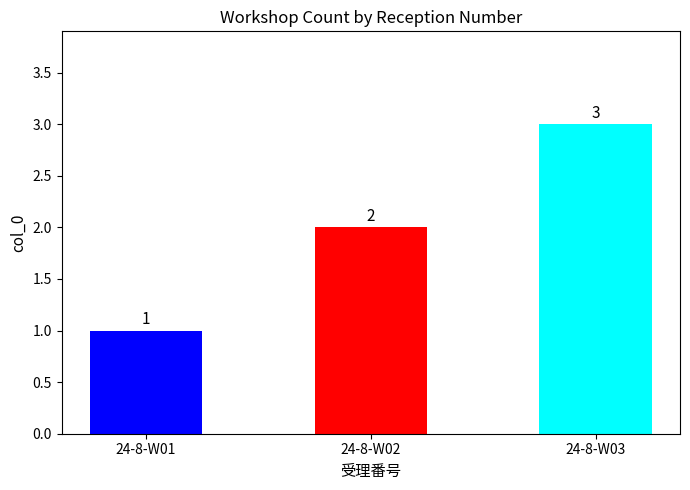

What is the maximum value shown in the chart?

3